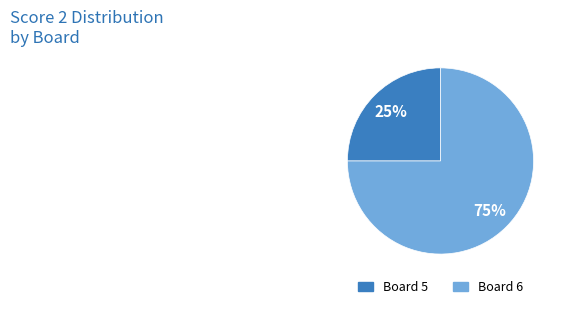

To the nearest percent, what is the difference between the largest and smallest slice percentages?

50%